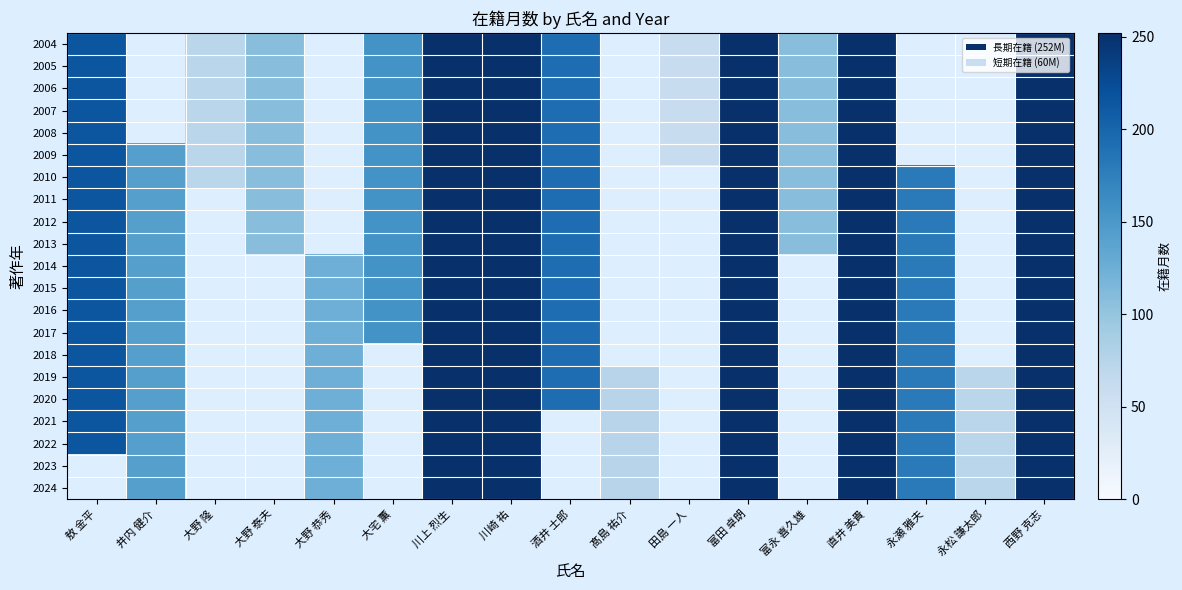

At which category is the sum across all series the highest?

川上 烈生